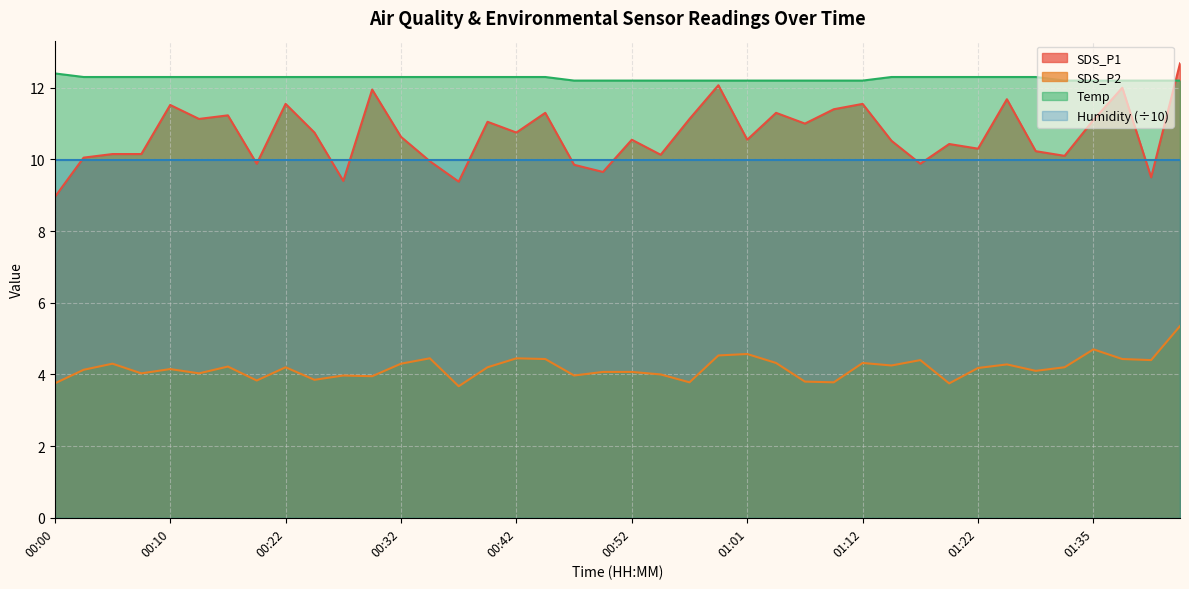

Does the chart display data point markers on the line(s)?

No